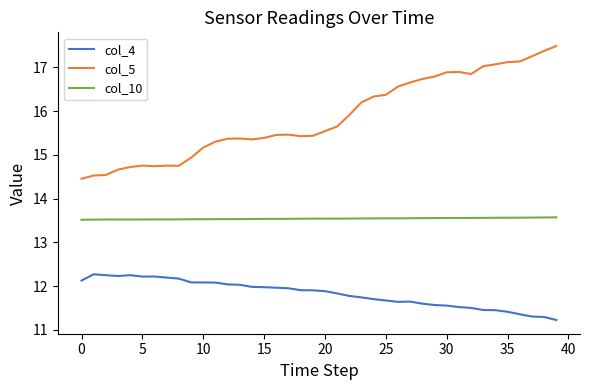

Which series has the widest spread of values?

col_5